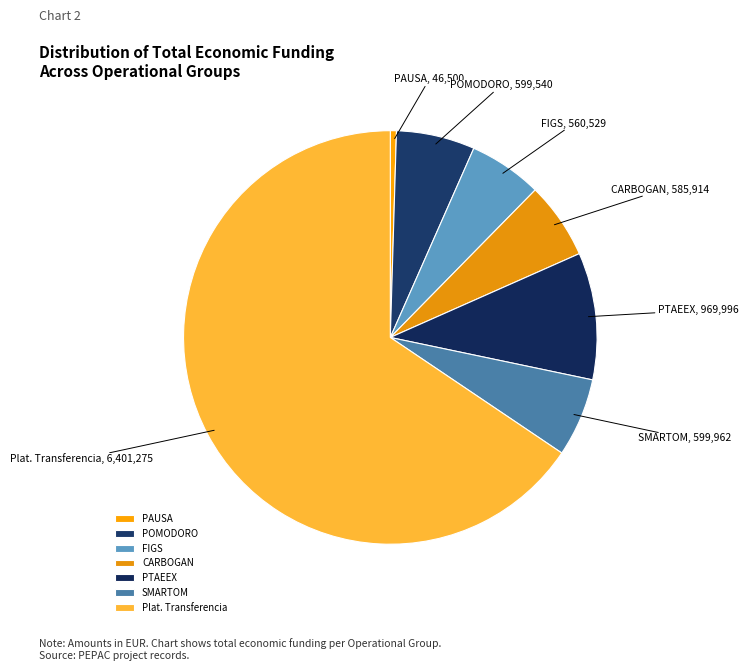

How many slices are in this pie chart?

7